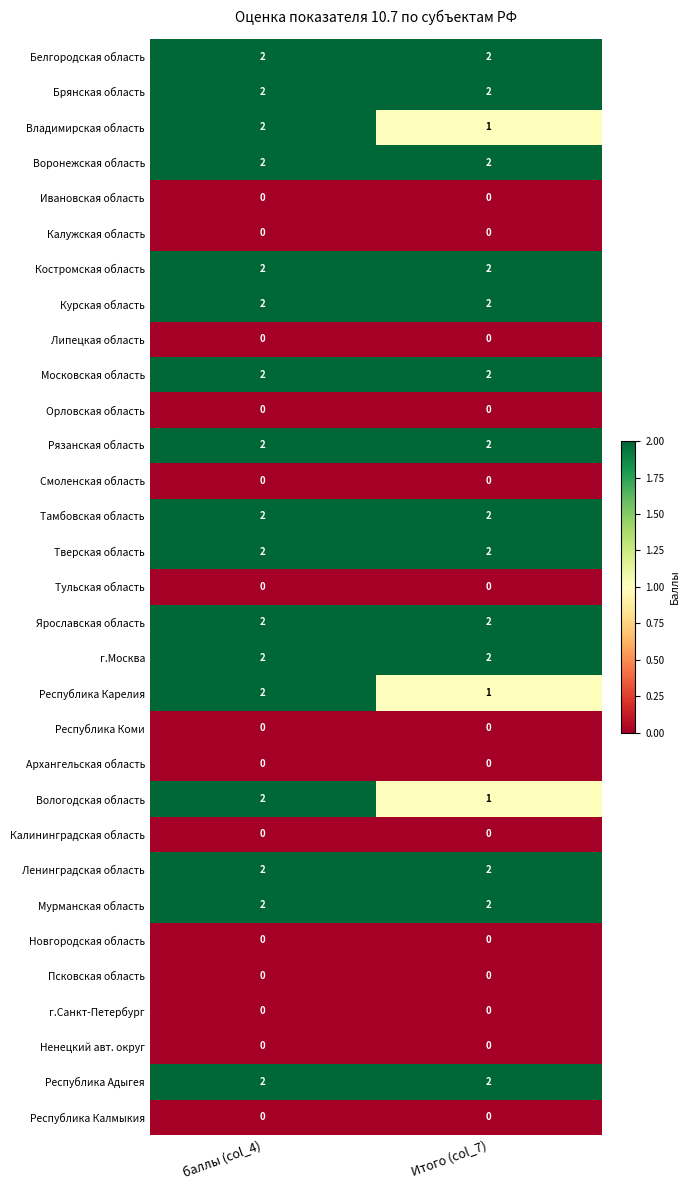

What is the total value across all series at Итого (col_7)?

31